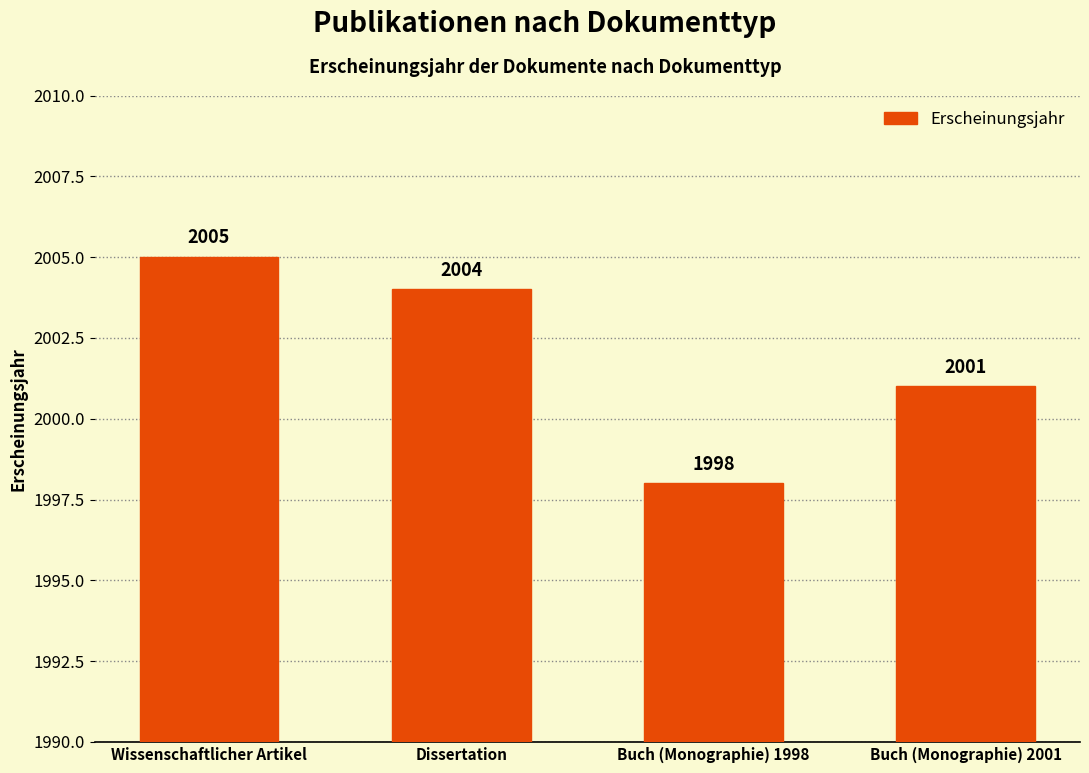

What is the difference between the second highest and minimum values?

6